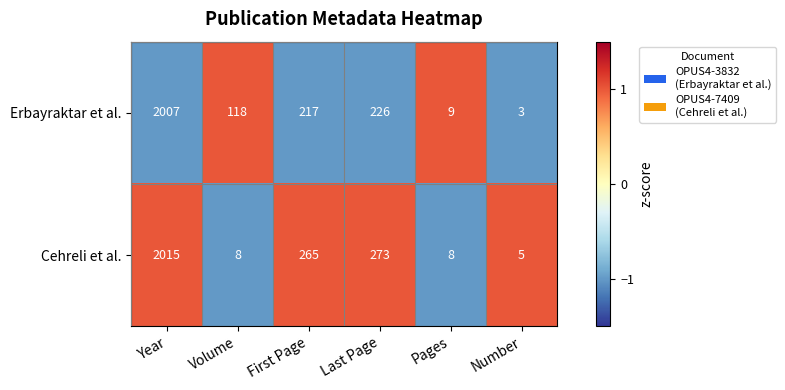

Count the number of categories in the chart.

6